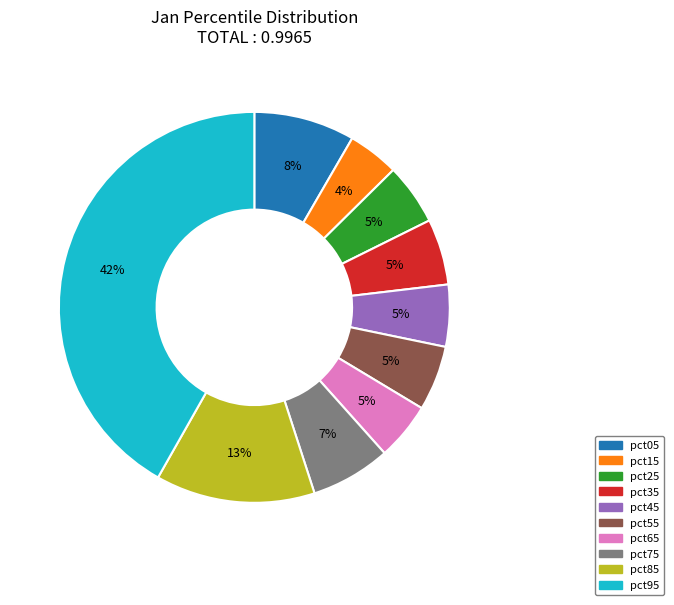

Which has a higher value, pct95 or pct35?

pct95